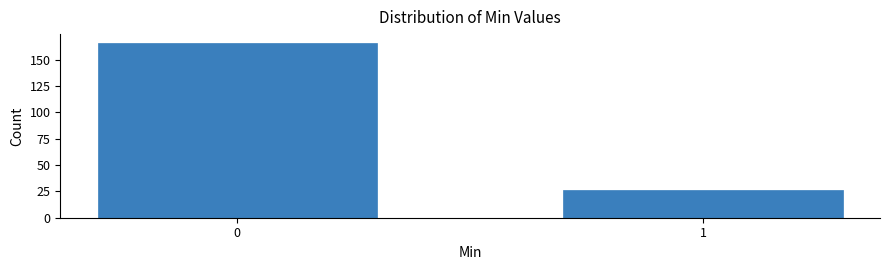

Reading left to right, transcribe all the data shown in this chart.

166	26